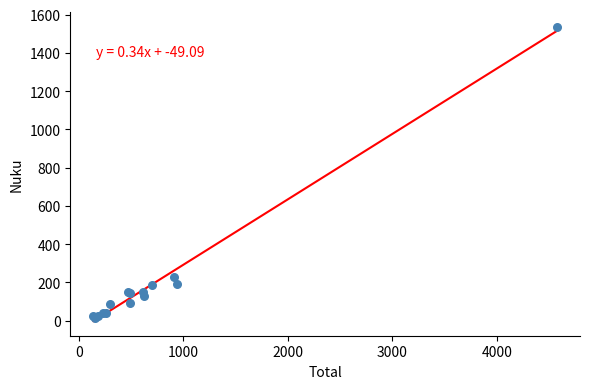

What Y value in the scatter plot is closest to 775?

230